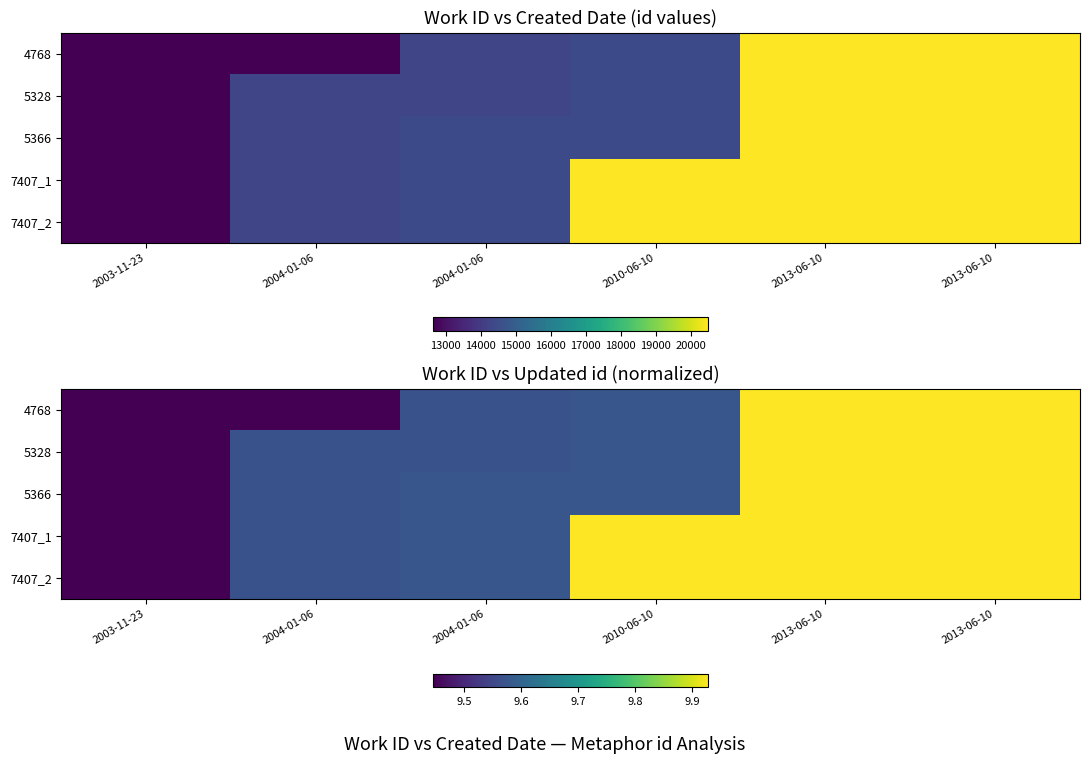

What is the difference between the maximum and minimum values in the 5328 series?

0.5